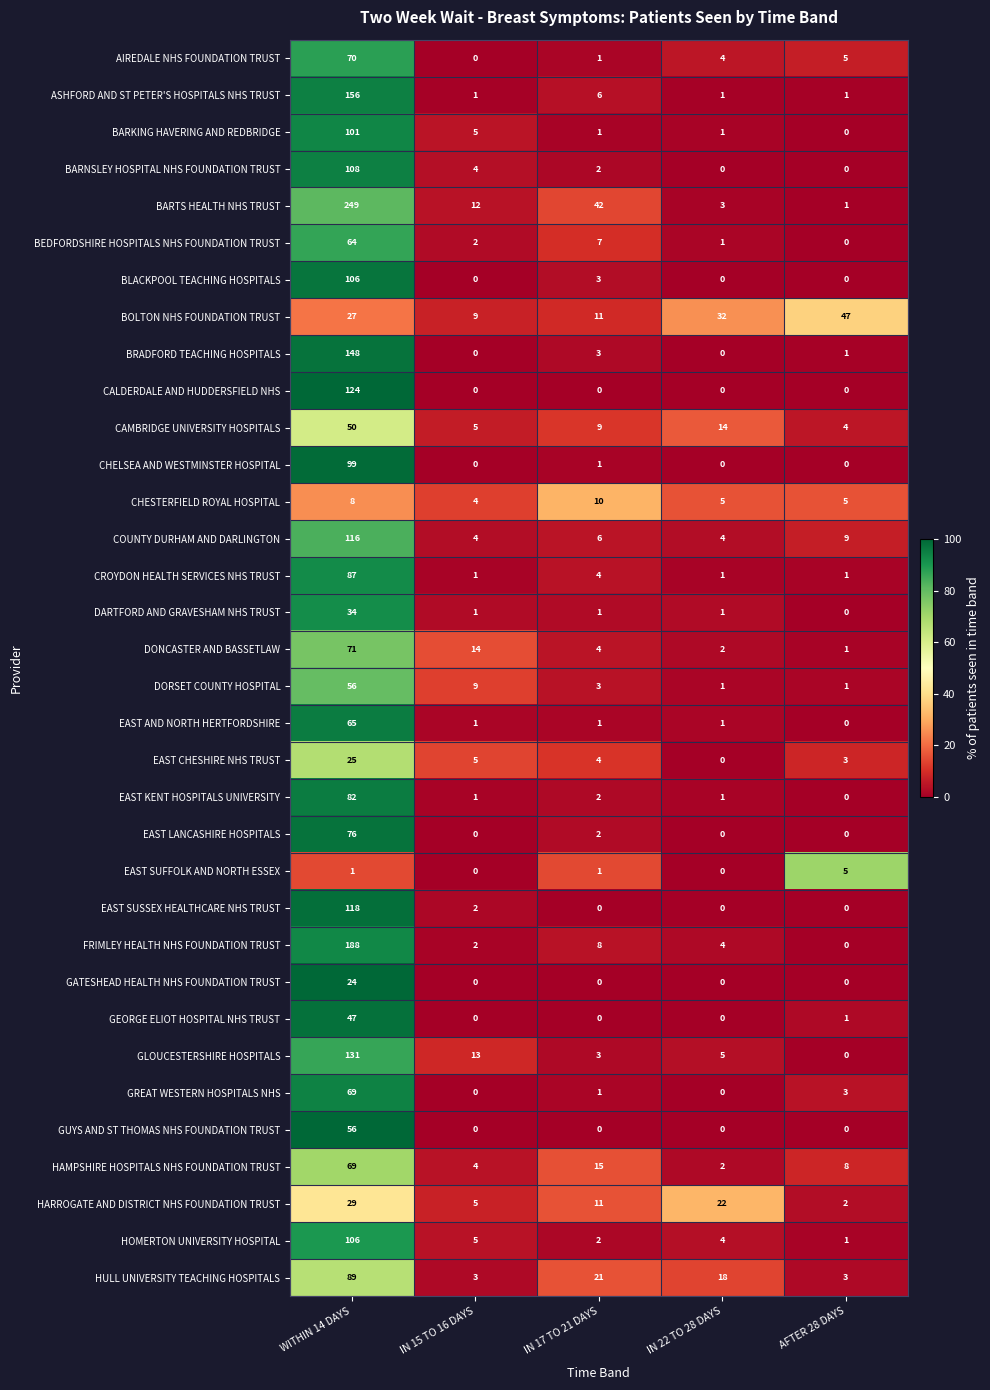

Which series has the largest total across all categories?

BARTS HEALTH NHS TRUST